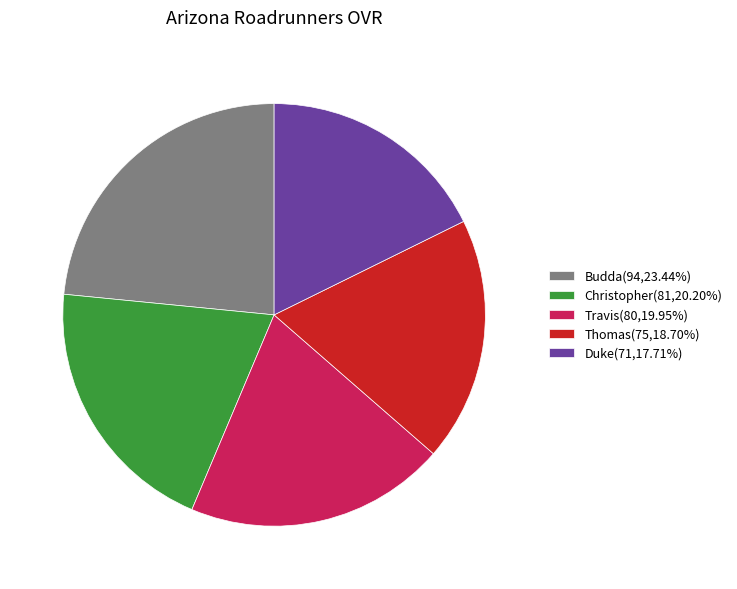

Does Travis(80,19.95%) represent more than half of the total?

No